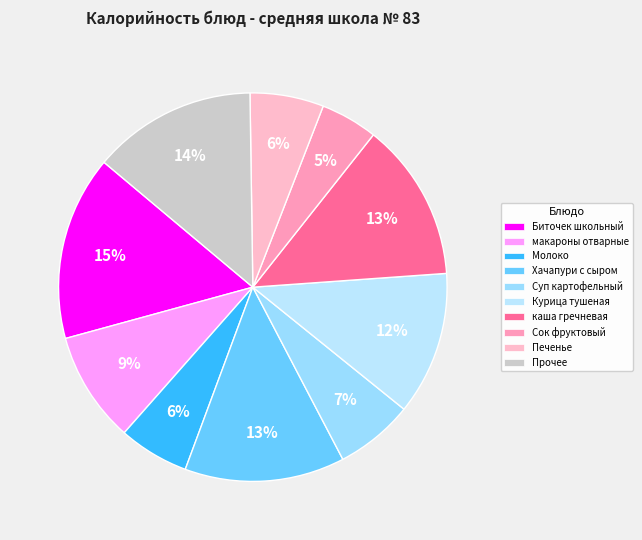

To the nearest percent, what is the difference between the Курица тушеная and Печенье slice percentages?

6%